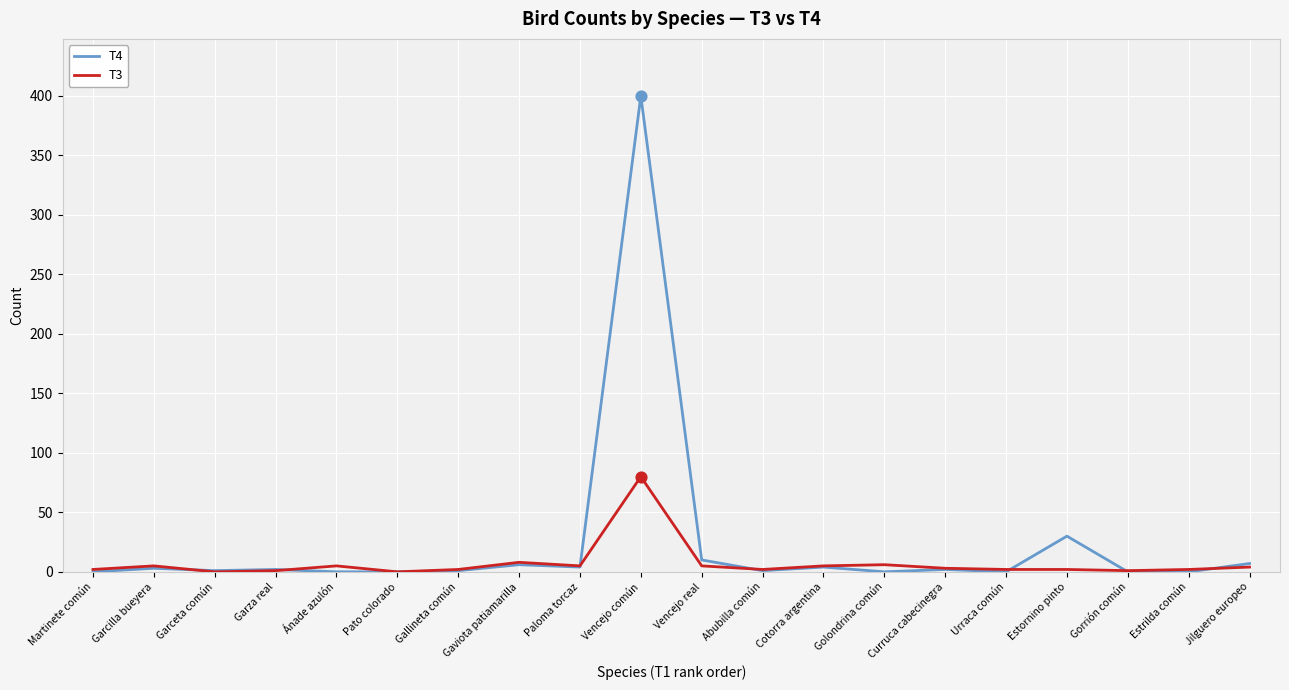

What is the total value across all series at Estrilda común?

2